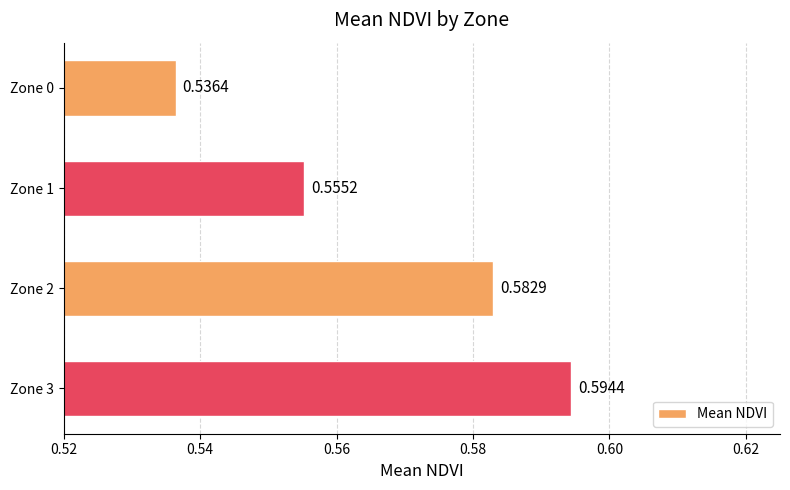

How many bars are there in total?

4